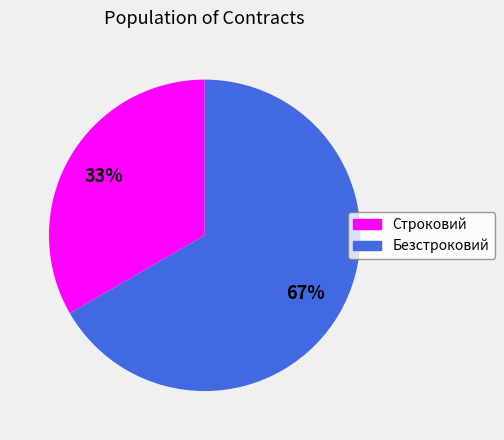

Between Безстроковий and Строковий, which is larger?

Безстроковий